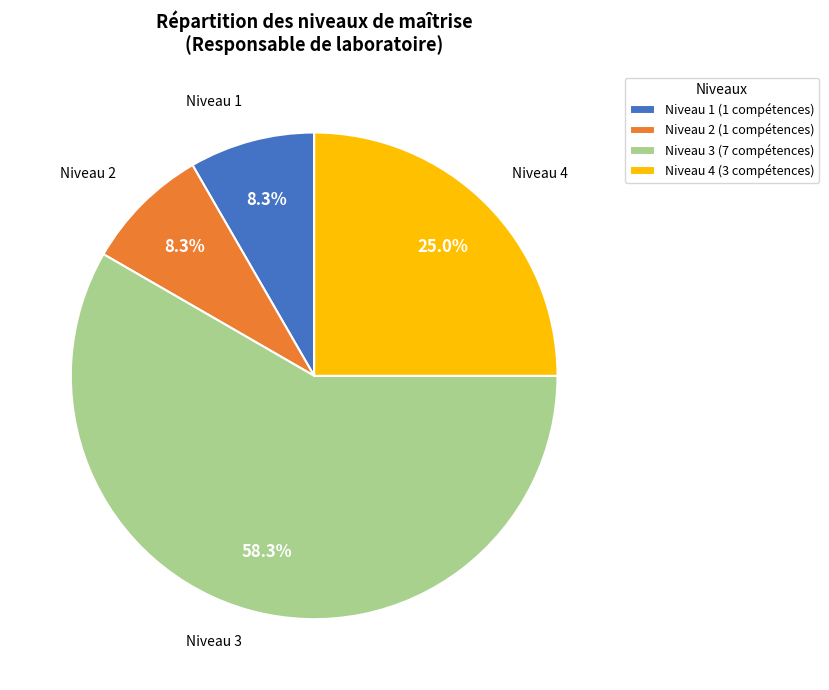

Approximately how many times larger is the value at Niveau 1 (1 compétences) compared to Niveau 2 (1 compétences)?

1.0